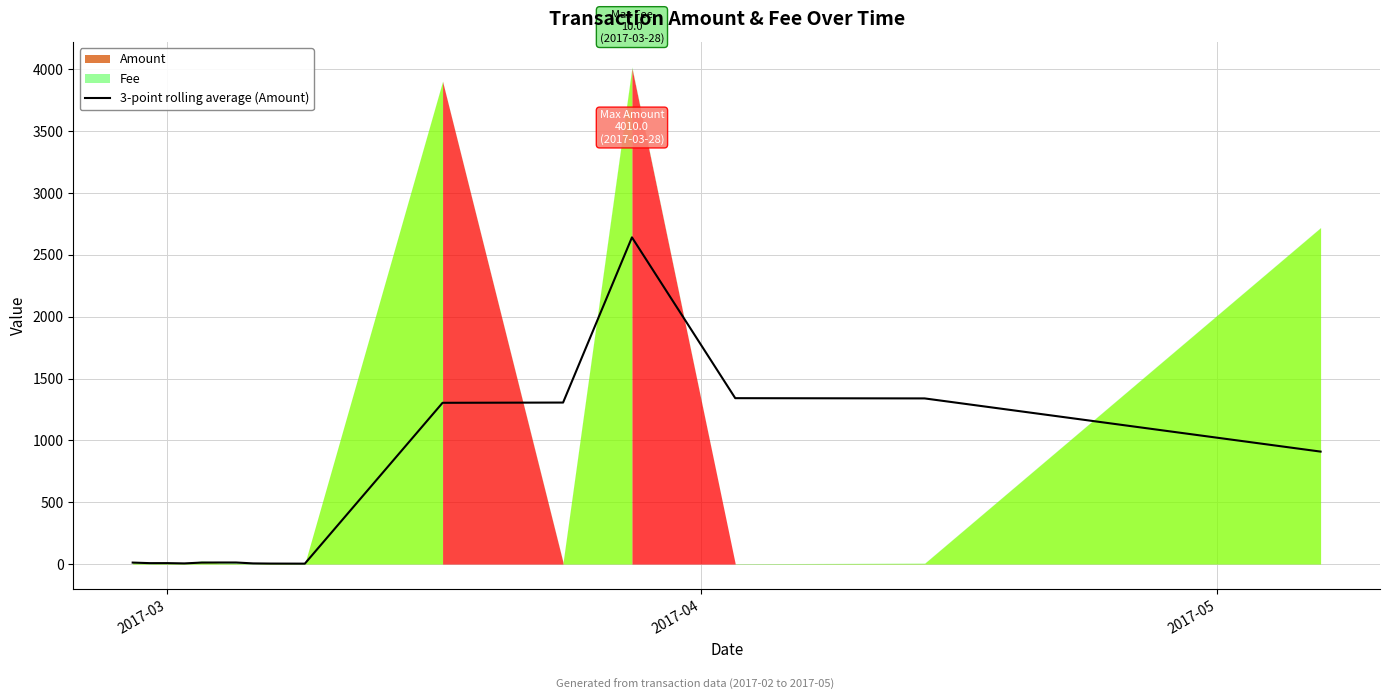

The chart shows a value of 1184.5 at 12. True or false?

False